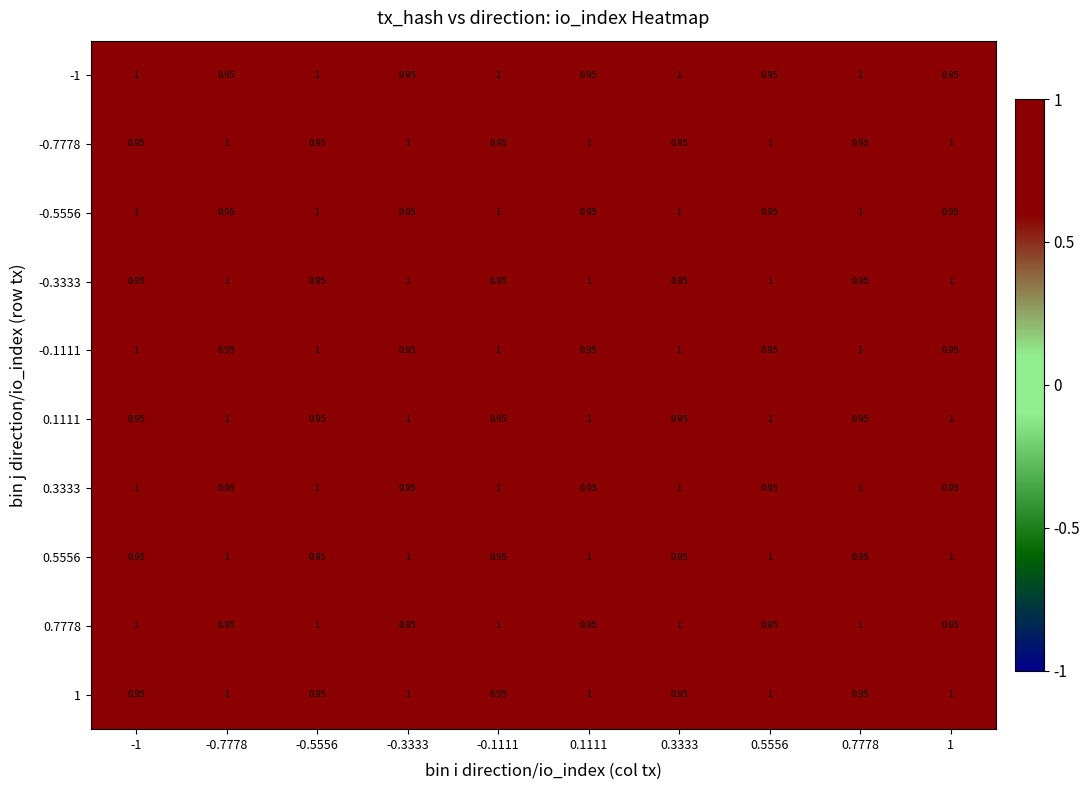

List the series in order of their peak value, highest first.

-1, -0.7778, -0.5556, -0.3333, -0.1111, 0.1111, 0.3333, 0.5556, 0.7778, 1